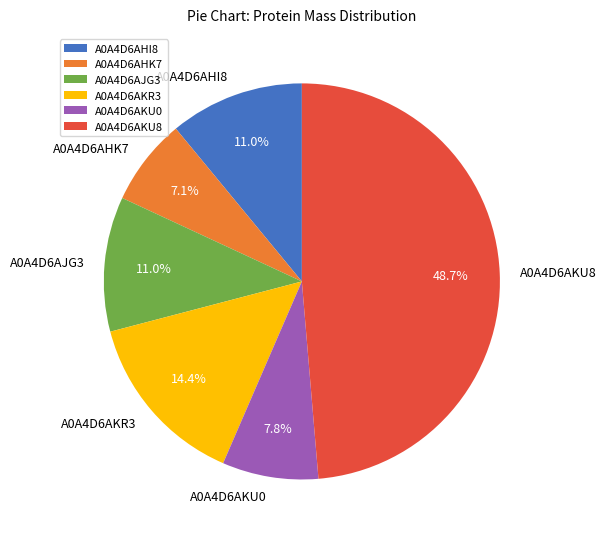

True or false: A0A4D6AHI8 accounts for 17% of the total.

False